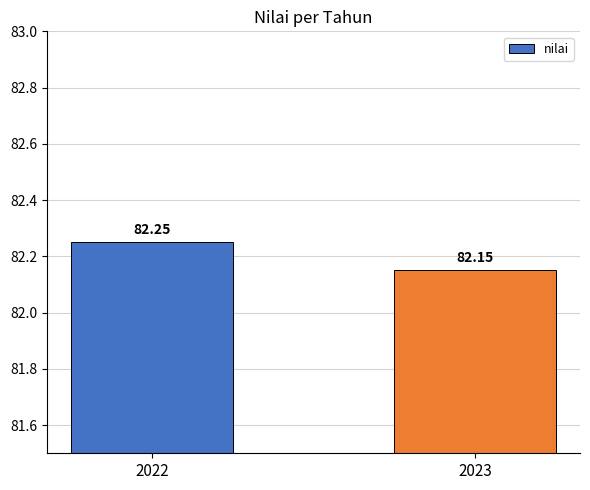

The chart shows a value of 82.2 at 2022. True or false?

True